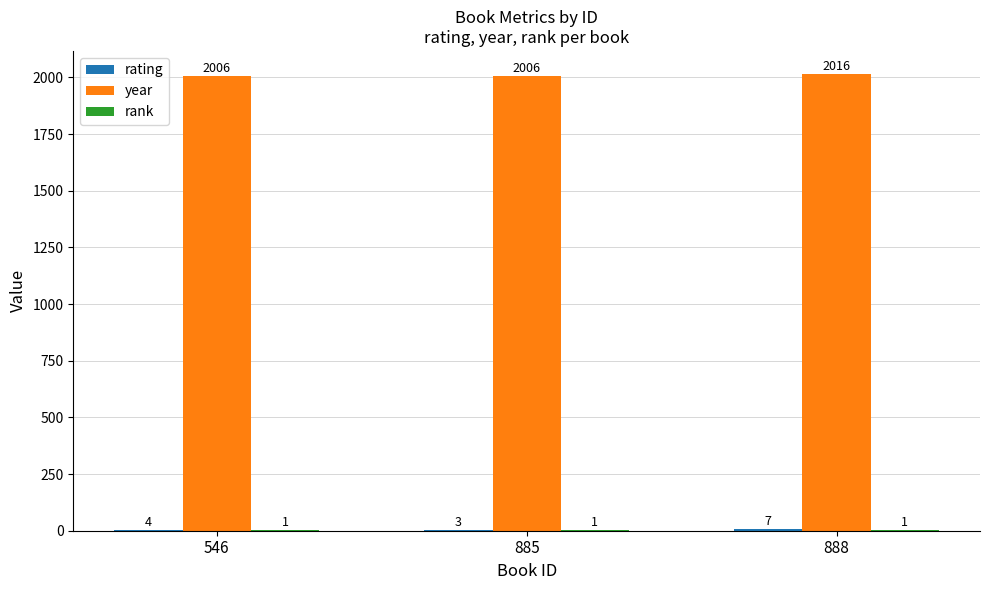

What is the sum of the year values at 546 and 888?

4022